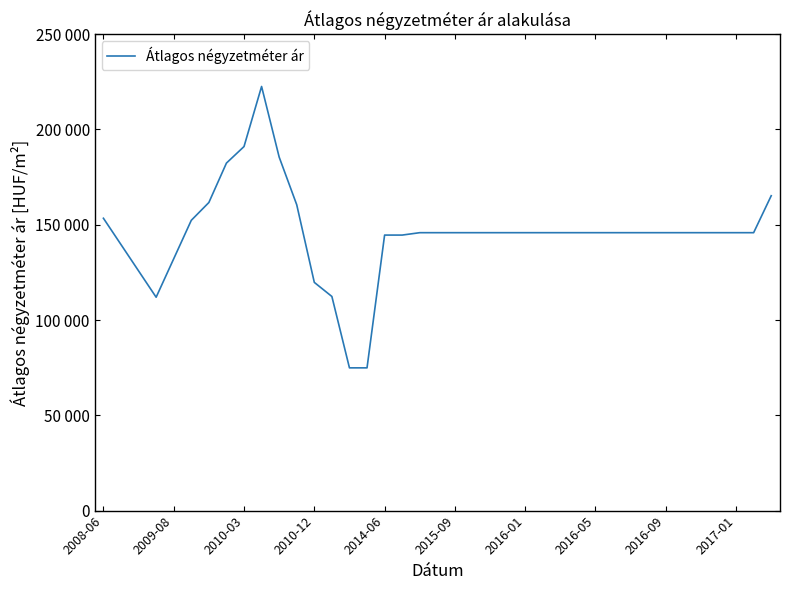

Is this an area chart (filled region under the line)?

No